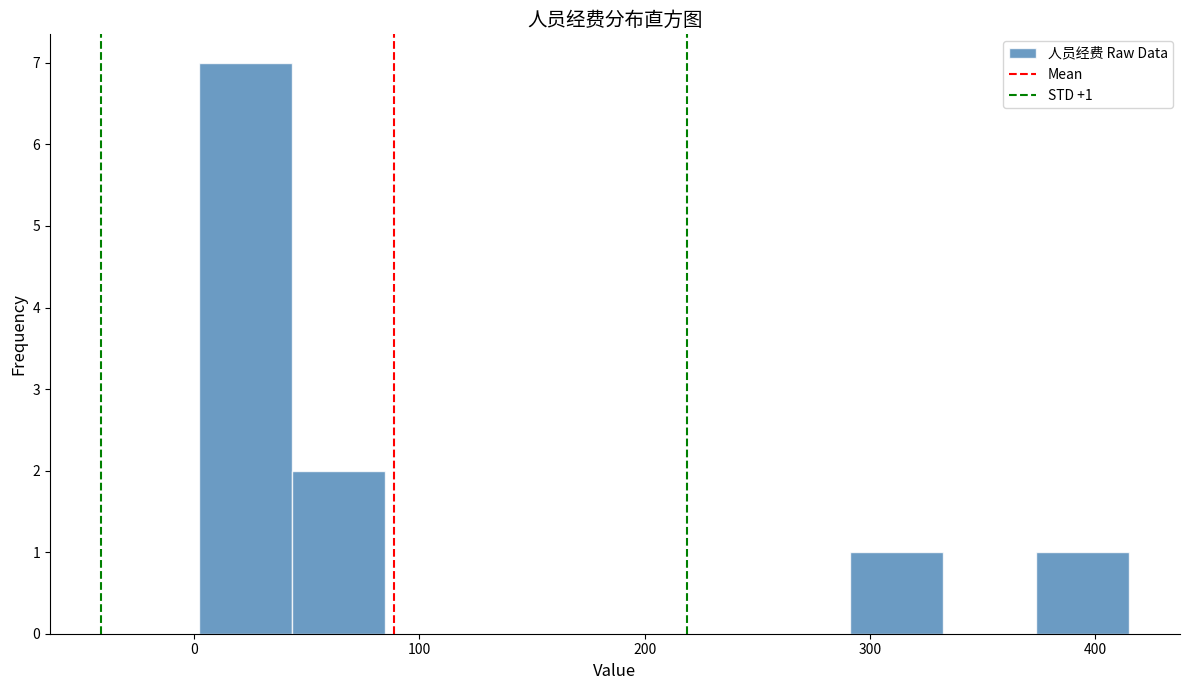

Over which range of the x-axis is the bar tallest?

0 to 40